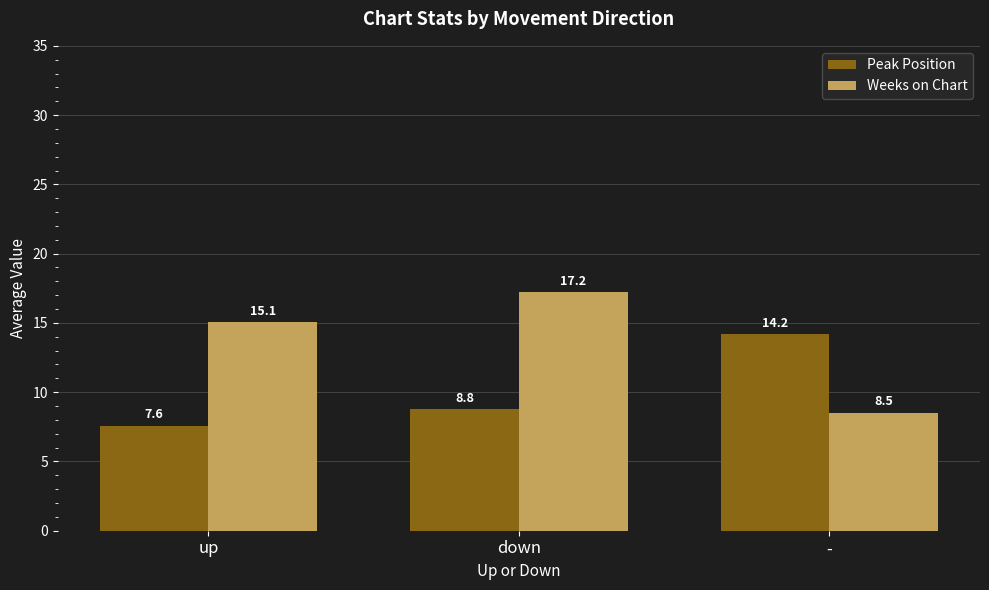

What is the difference between the Weeks on Chart values at - and down?

8.7